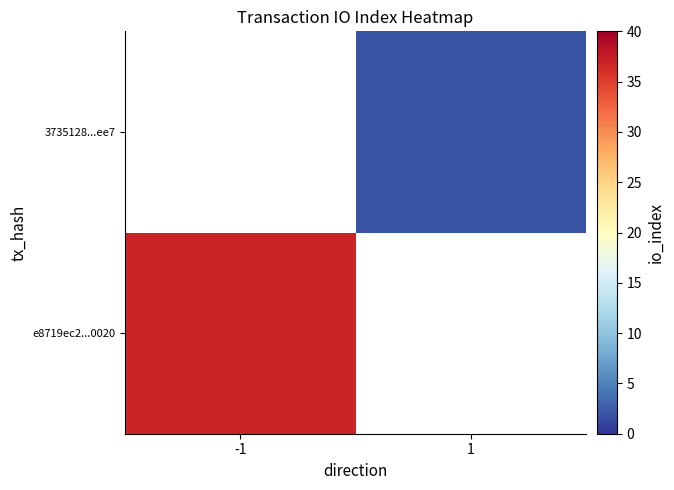

Which label corresponds to the smallest value in the chart?

1